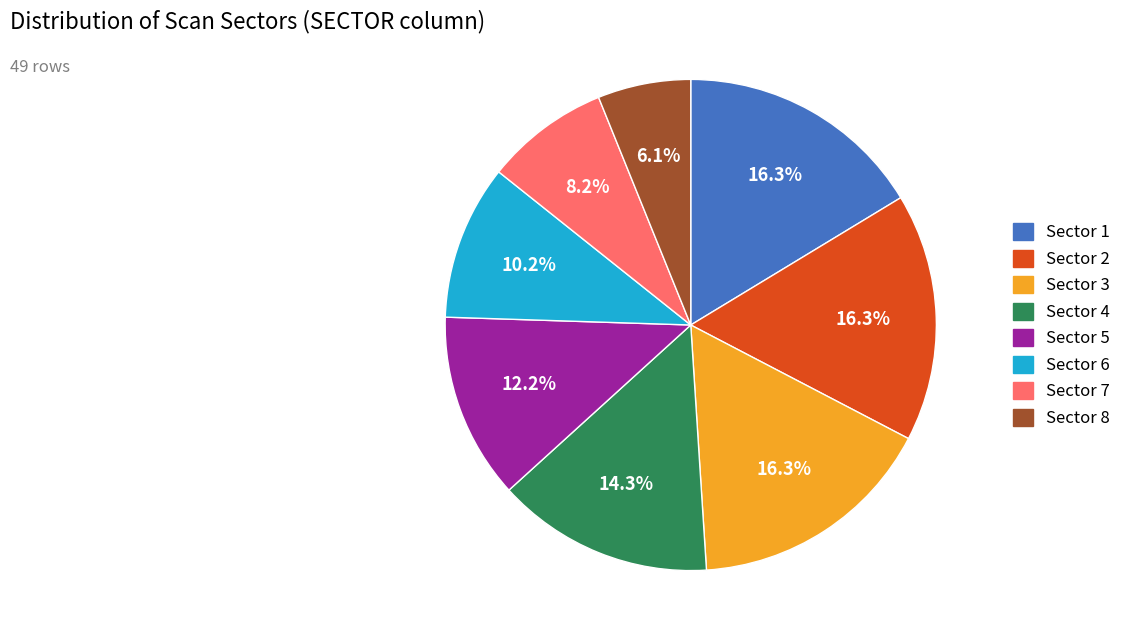

Is there any slice that represents more than half of the pie?

No